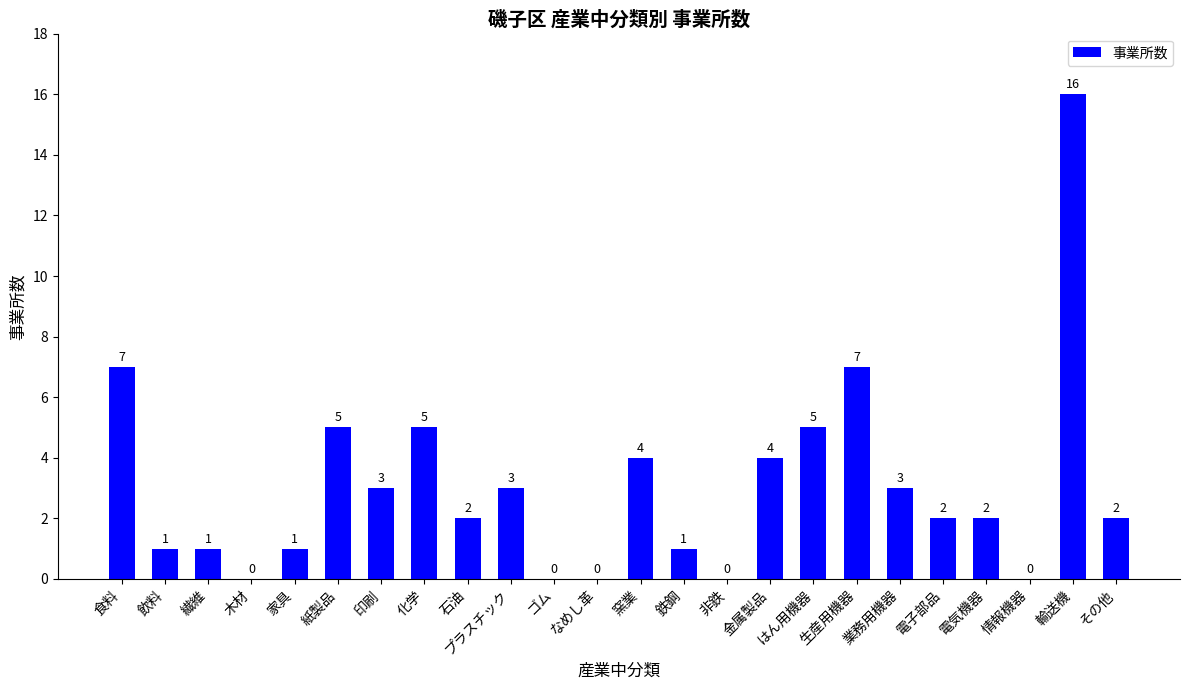

What is the sum of all values?

74